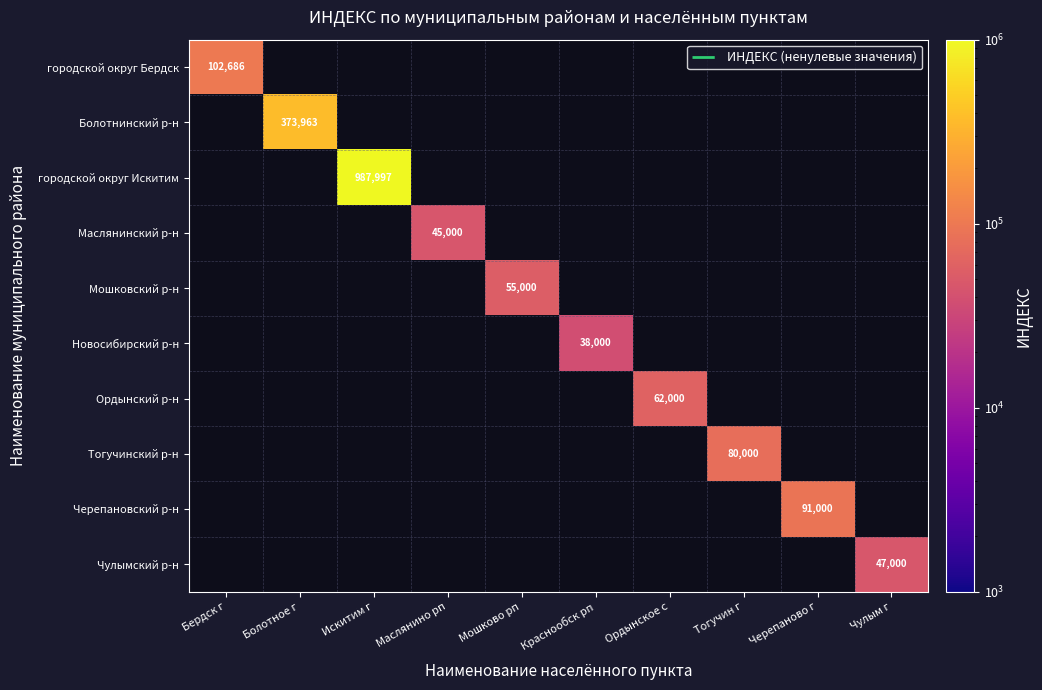

List the labels in order of Чулымский р-н value, smallest first.

Бердск г, Болотное г, Искитим г, Маслянино рп, Мошково рп, Краснообск рп, Ордынское с, Тогучин г, Черепаново г, Чулым г